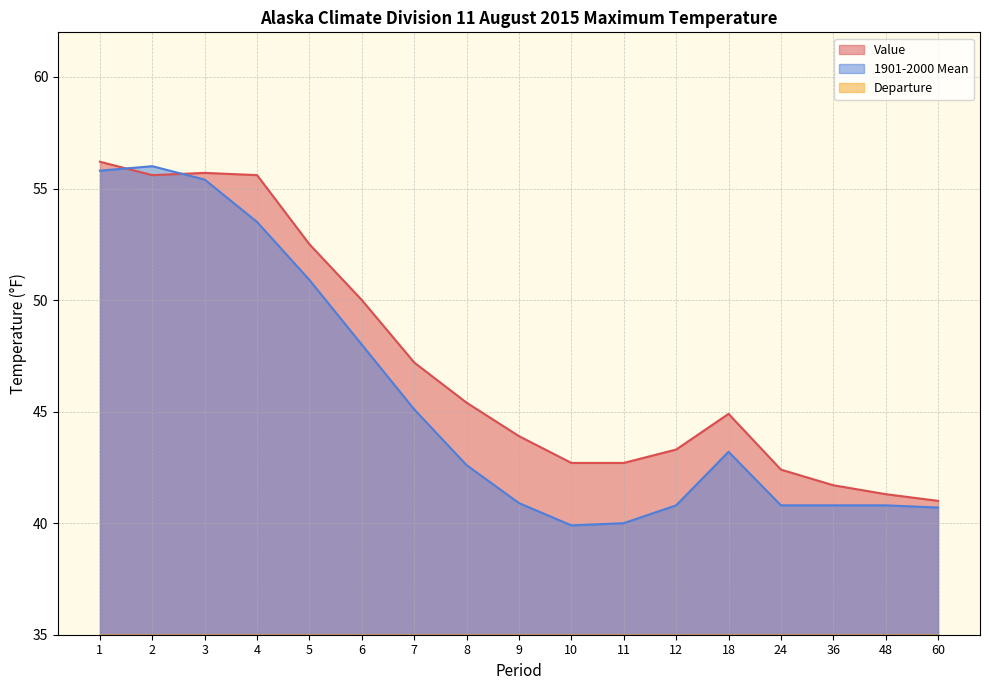

What is the maximum value for Departure?

3.0